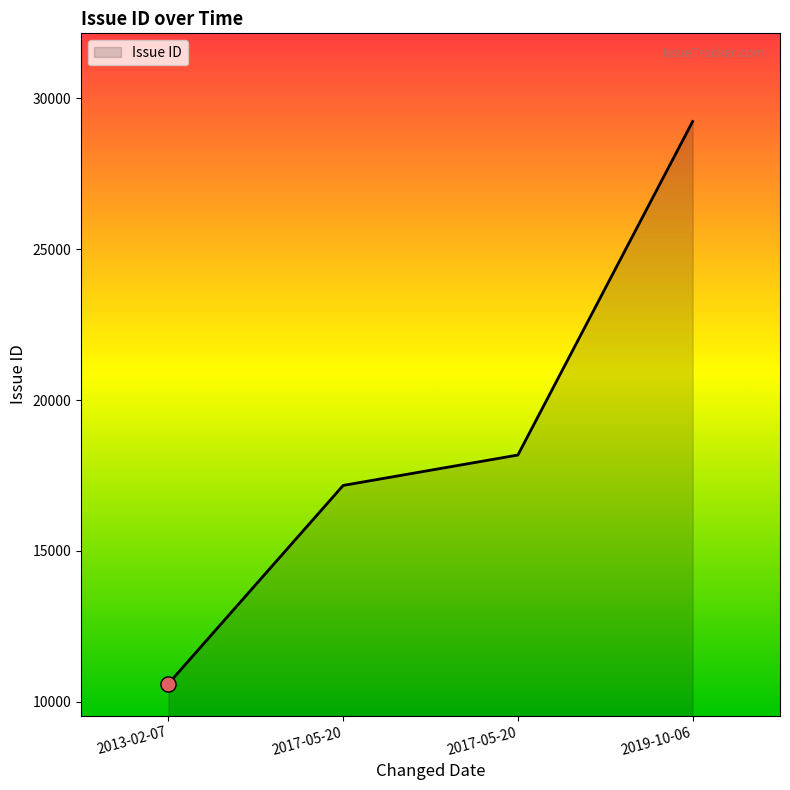

Does the chart have visible grid lines?

No